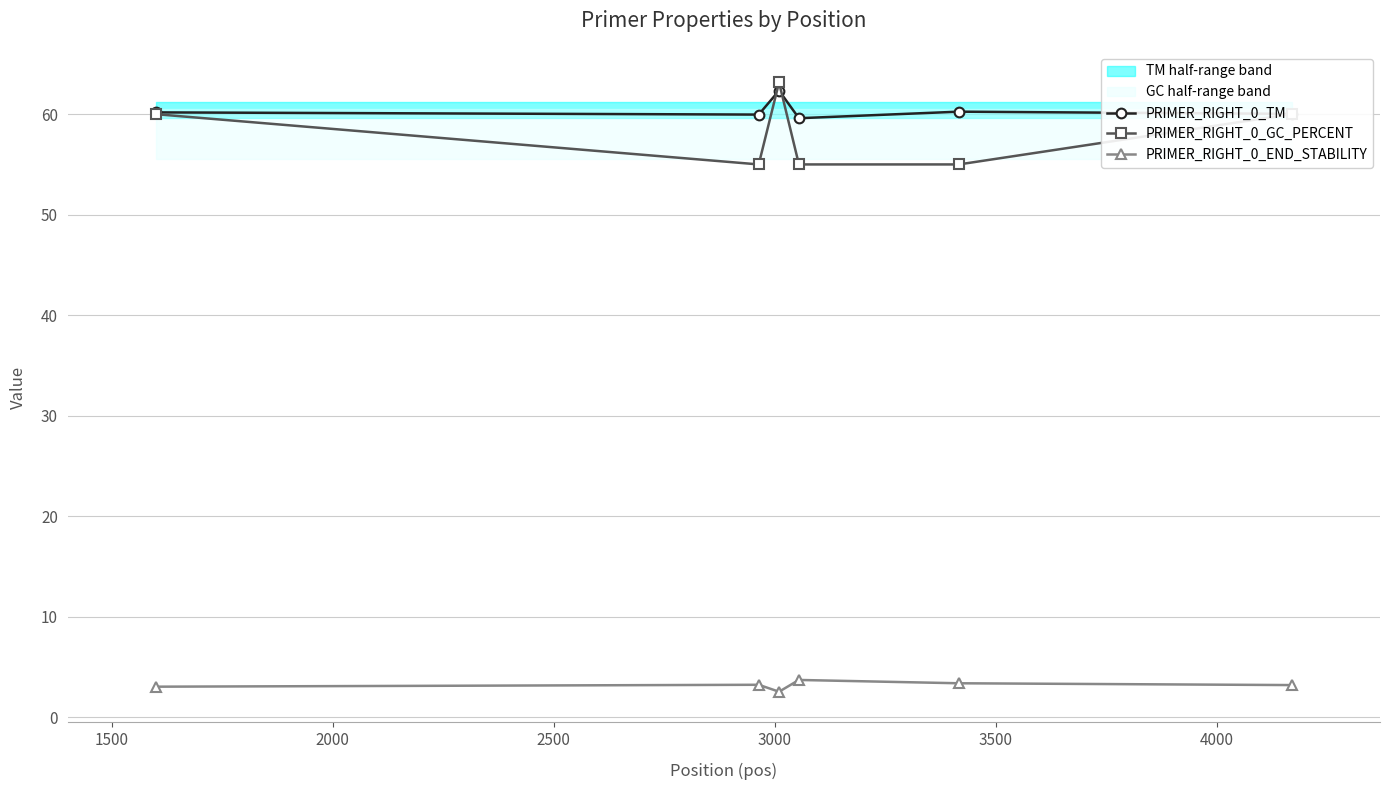

What is the spread (max minus min) of values at 3500?

56.9